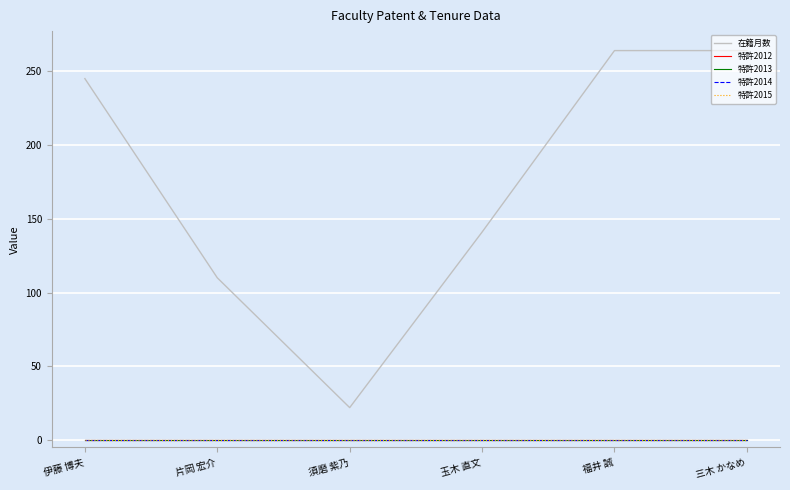

The value of 特許2014 at 須磨 紫乃 is 0. True or false?

True